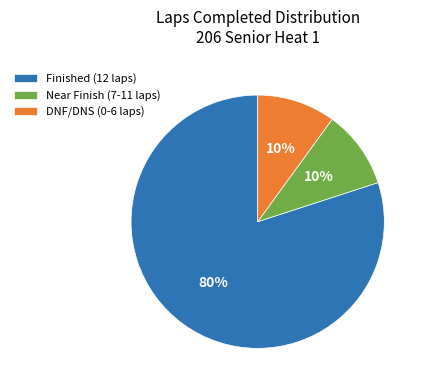

Combined, do DNF/DNS (0-6 laps) and Near Finish (7-11 laps) account for over 50%?

No